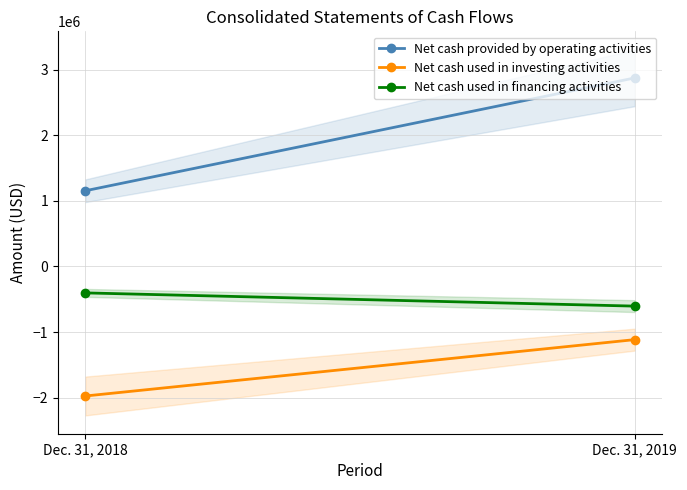

Which series has the largest total across all categories?

Net cash provided by operating activities